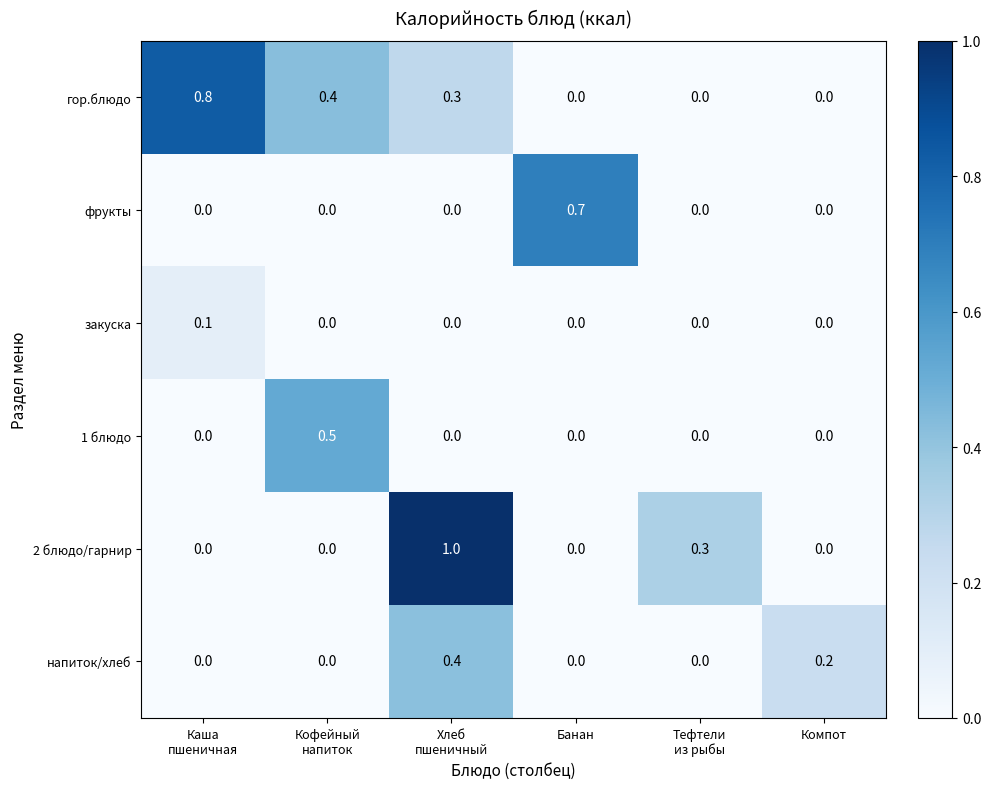

How many categories are shown in the chart?

6